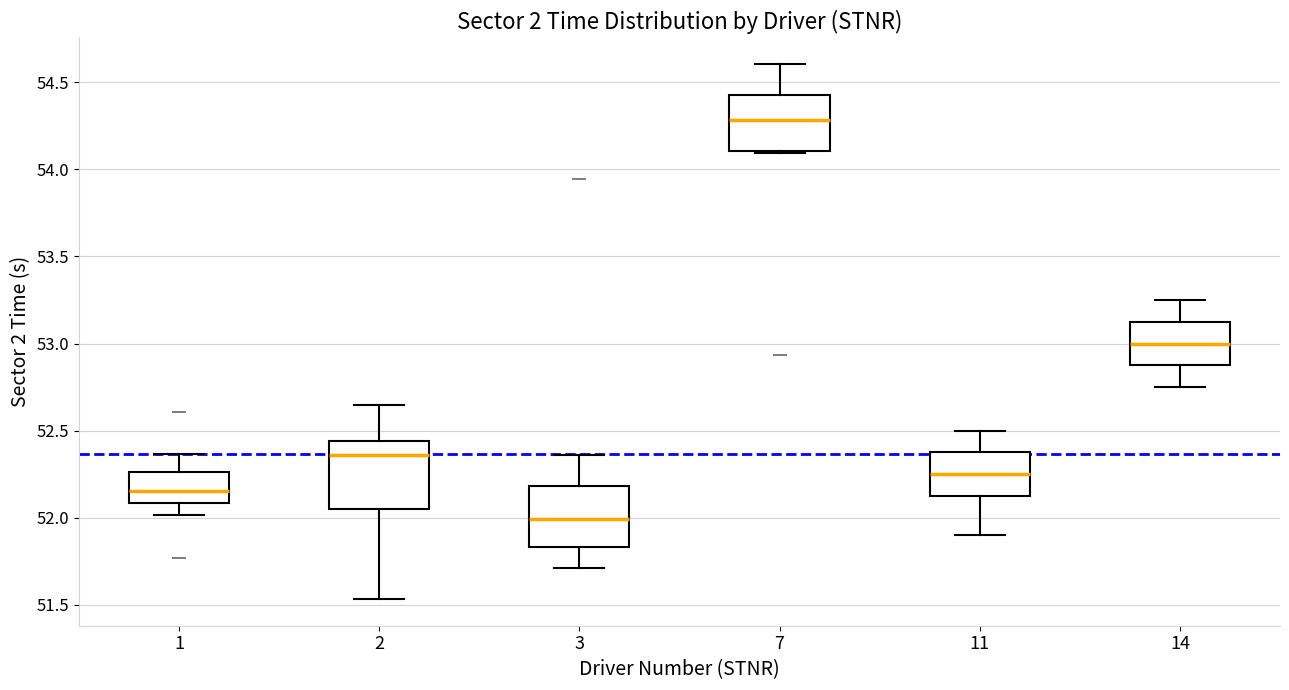

Where does the lower whisker of the box at x = 2 end on the y-axis? The values are not printed on the chart, so give them approximately, as read against the axis.

51.55